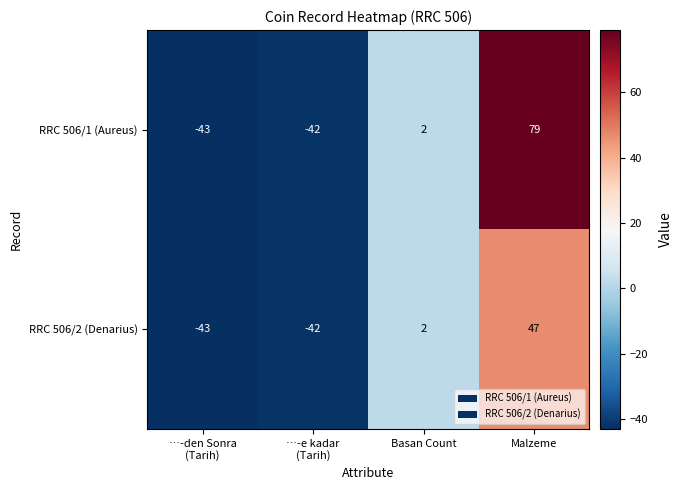

At which category is the sum across all series the highest?

Malzeme